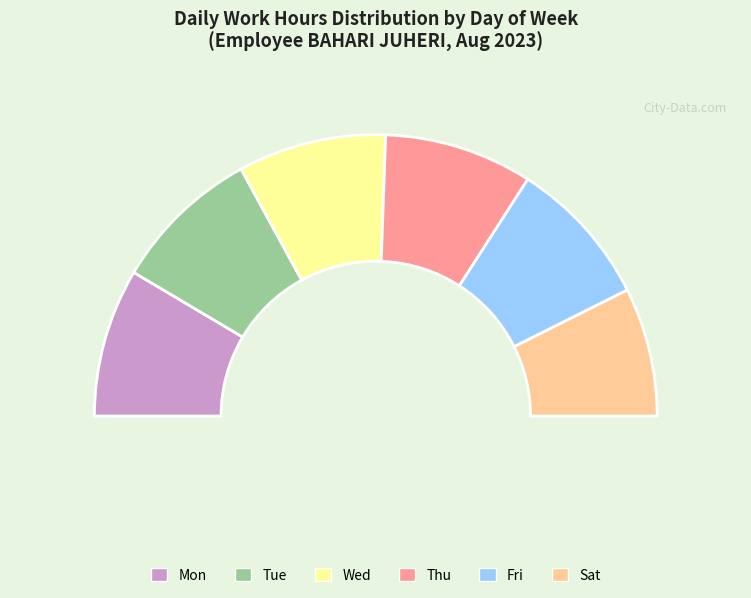

What is the smallest slice in the pie chart?

Sat